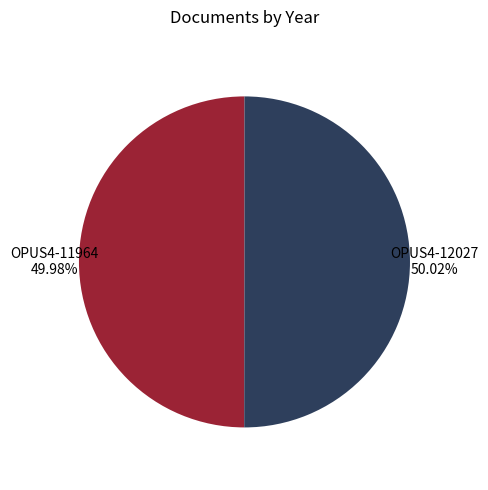

Approximately how many times larger is the value at OPUS4-12027 compared to OPUS4-11964?

1.0